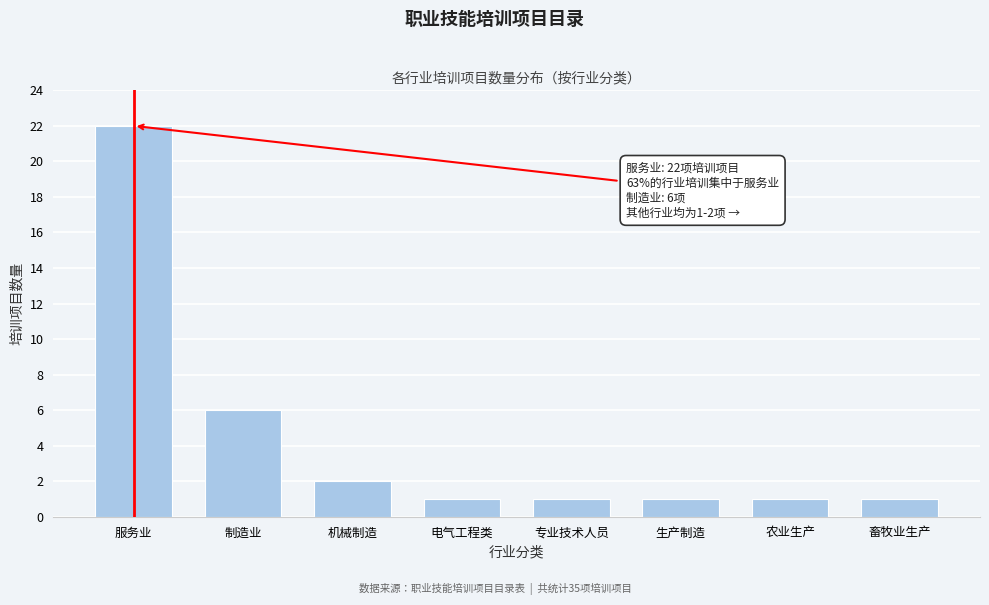

Reading left to right, extract all data points from this chart.

服务业=22	制造业=6	机械制造=2	电气工程类=1	专业技术人员=1	生产制造=1	农业生产=1	畜牧业生产=1